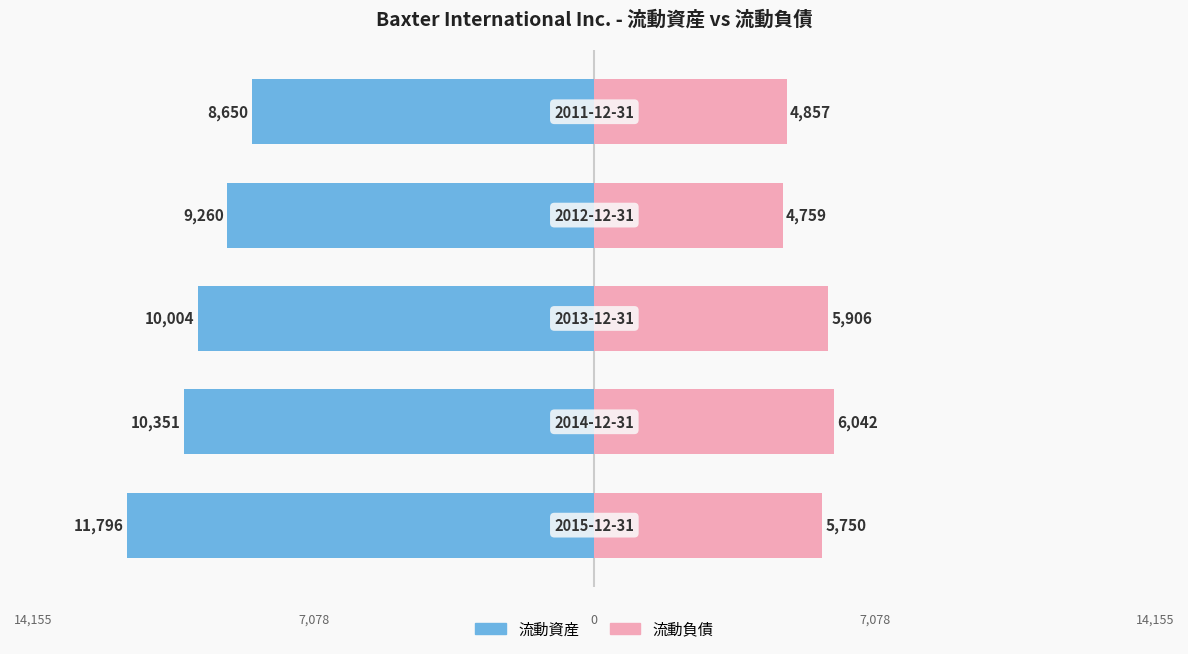

The 流動負債 series shows 2379 at 0. True or false?

False